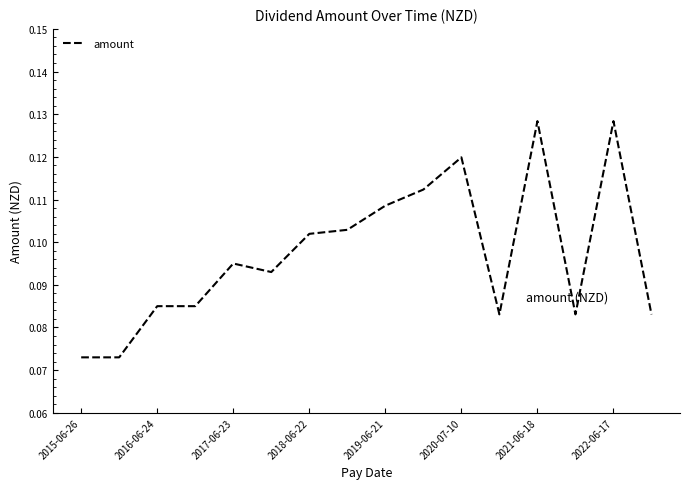

How many lines are shown in the chart?

1